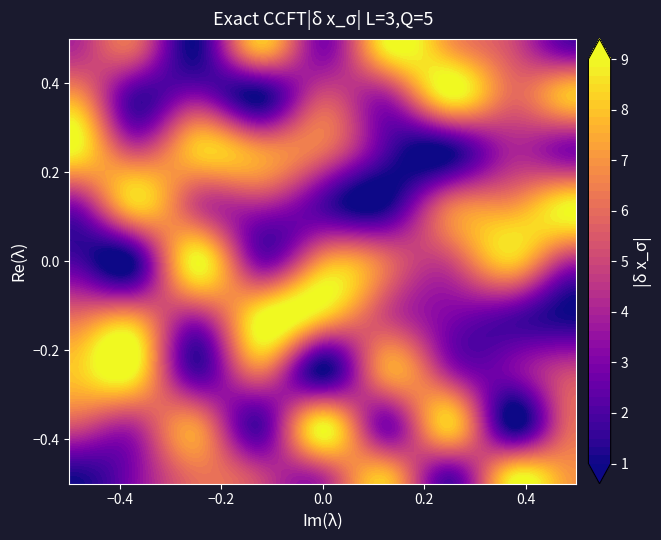

At how many categories does at least one series exceed 7?

9